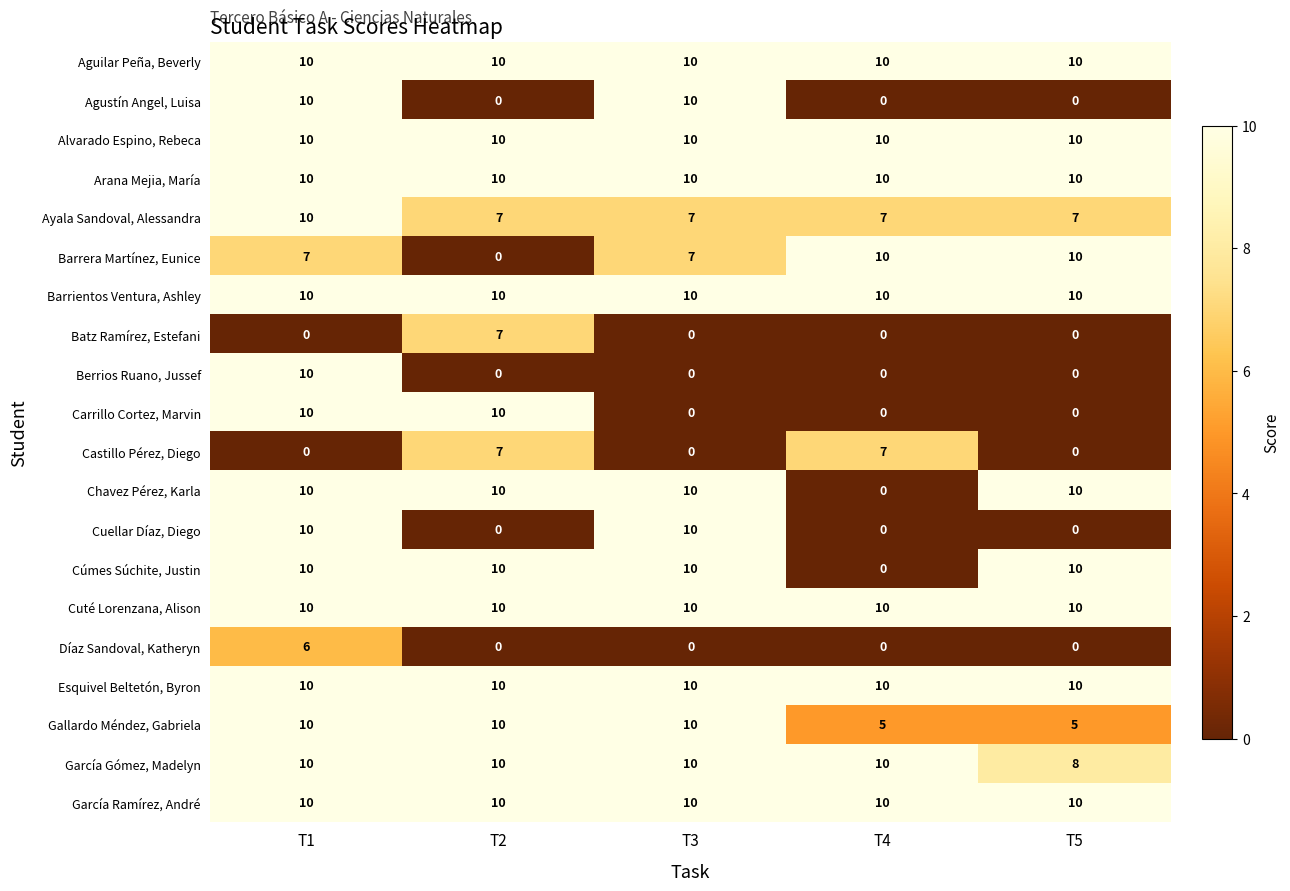

The value of Alvarado Espino, Rebeca at T2 is 10. True or false?

True